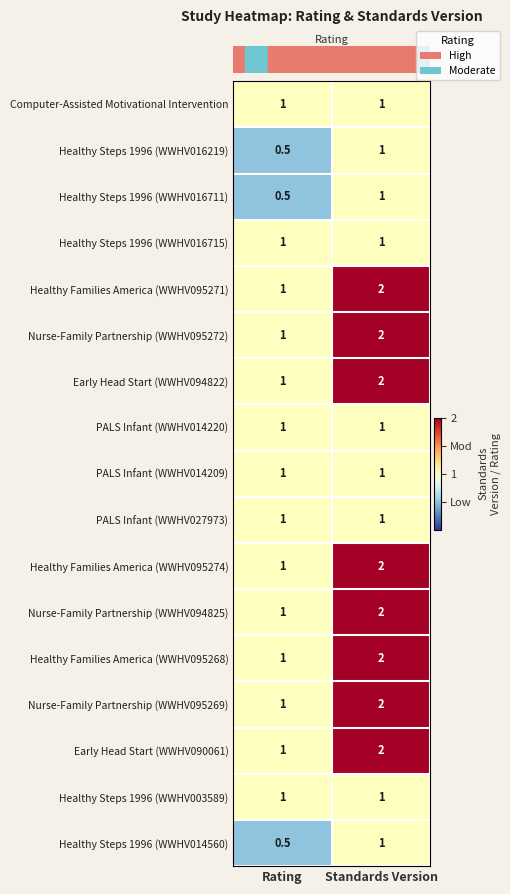

Read the Healthy Families America (WWHV095274) value at Rating.

1.0